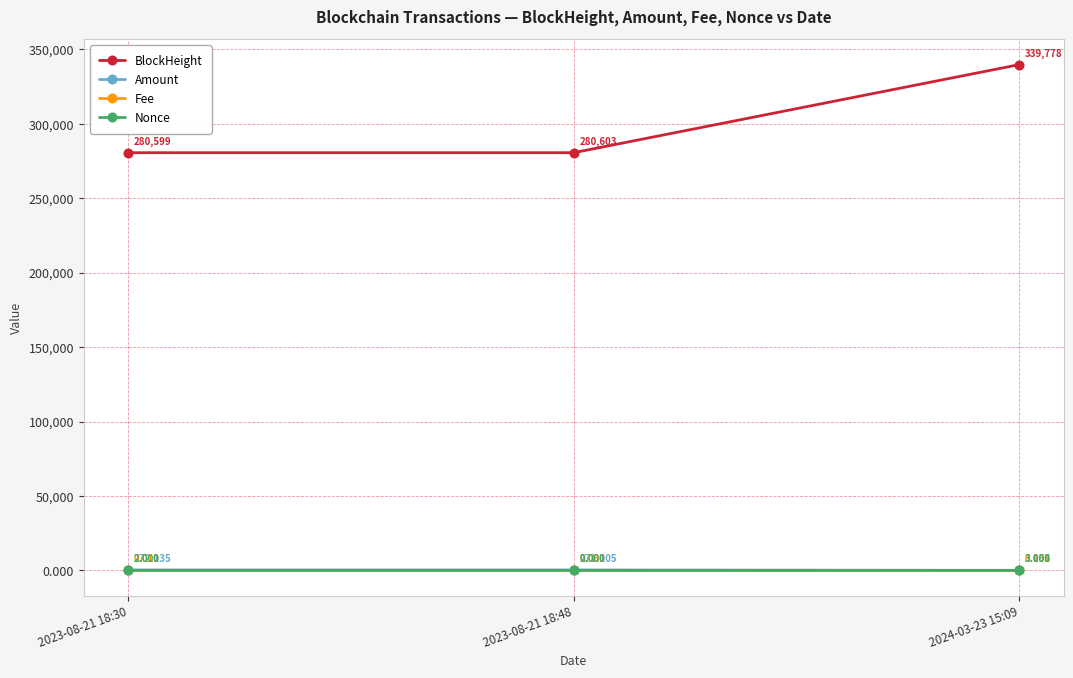

Which series changed the most between 2023-08-21 18:30 and 2023-08-21 18:48?

BlockHeight